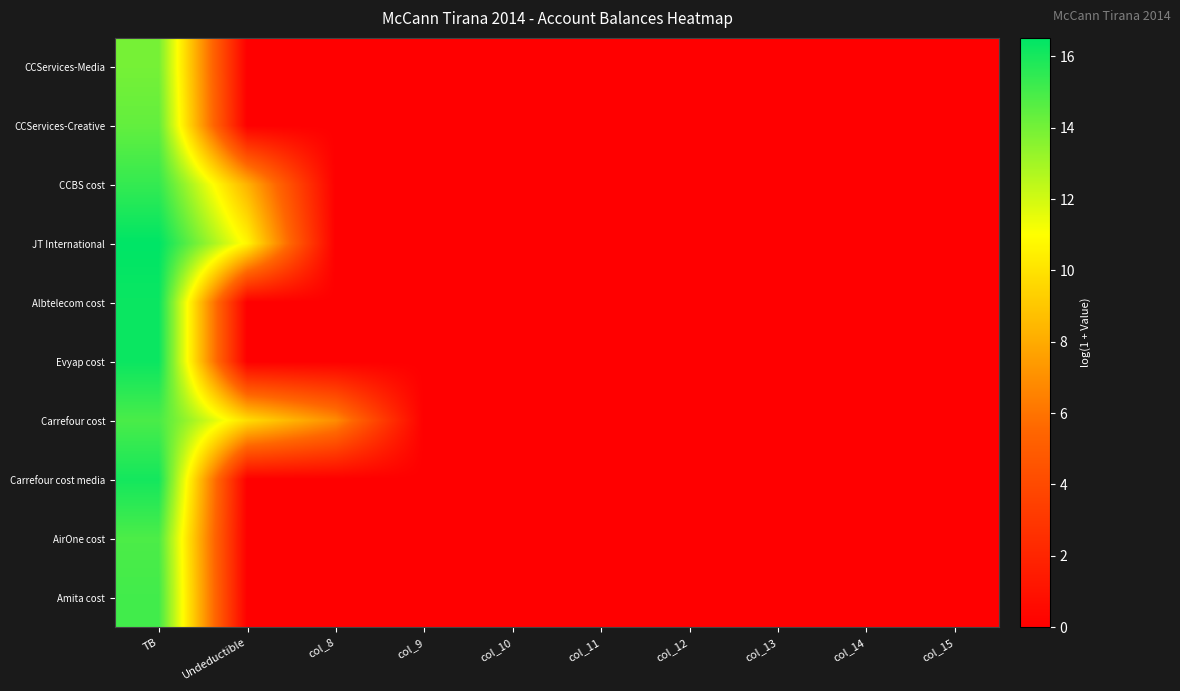

At how many categories does at least one series exceed 4?

3